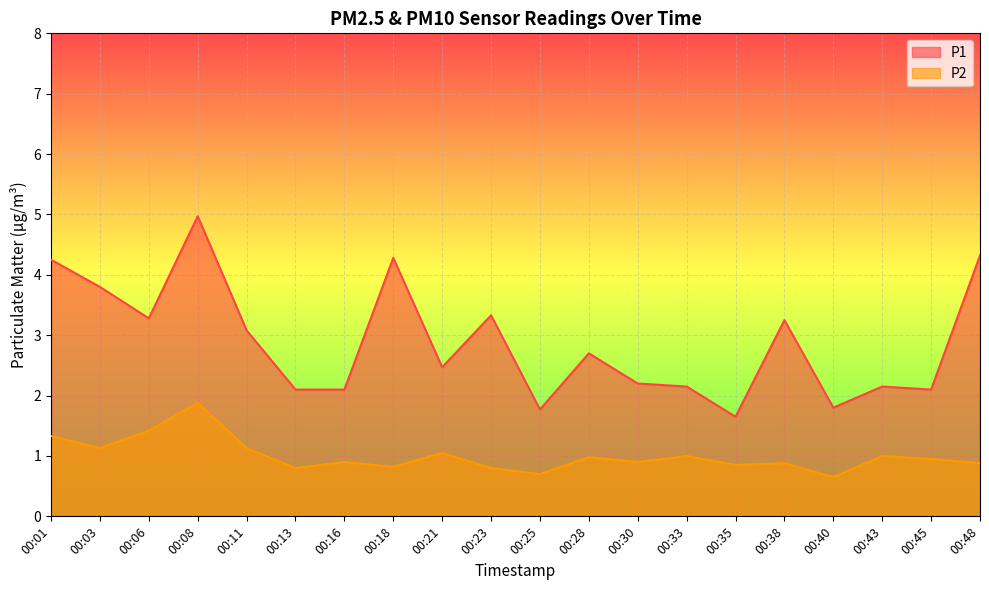

True or false: P2 and P1 intersect in this chart.

False